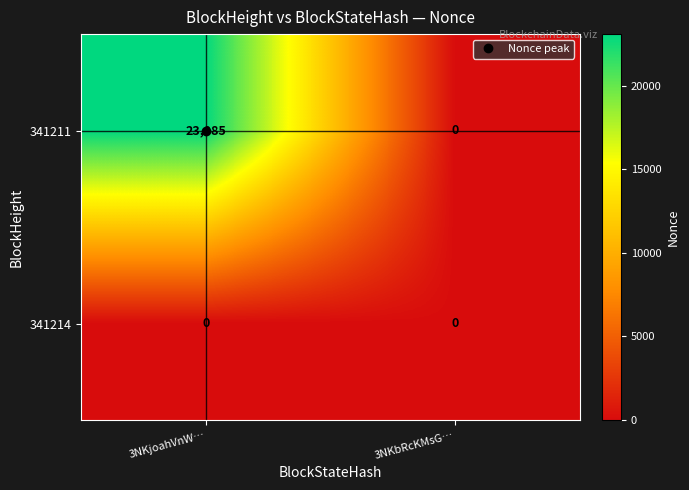

What is the difference between the highest and lowest values at 3NKjoahVnW…?

23085